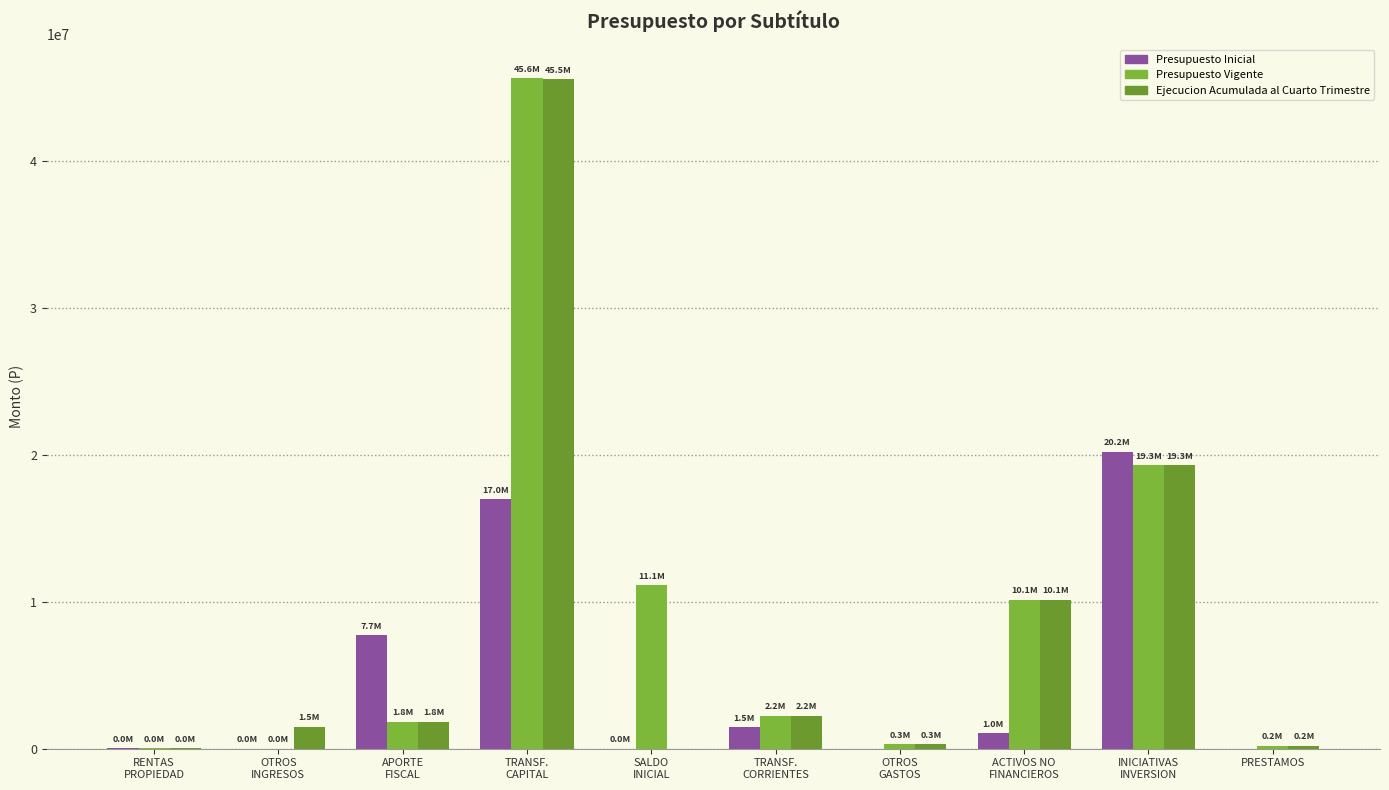

What is the sum of the Presupuesto Vigente values at APORTE
FISCAL and RENTAS
PROPIEDAD?

1873781